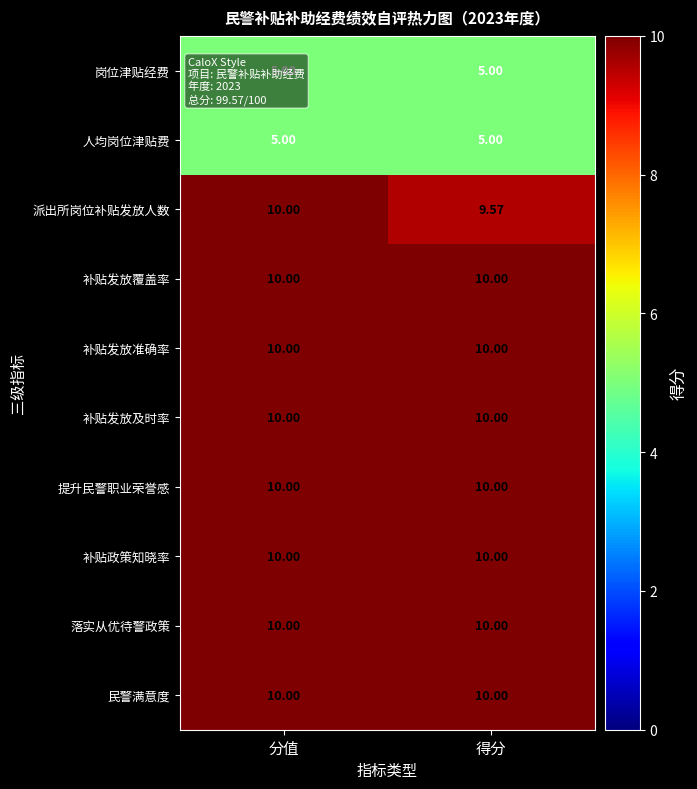

At which category is the sum across all series the highest?

分值